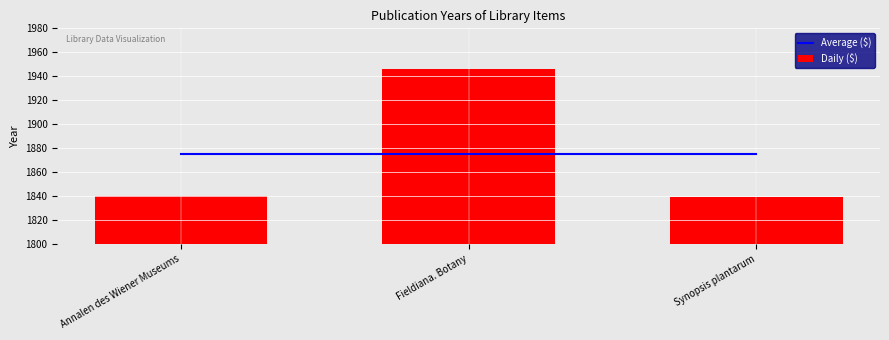

What is the minimum value shown in the chart?

1839